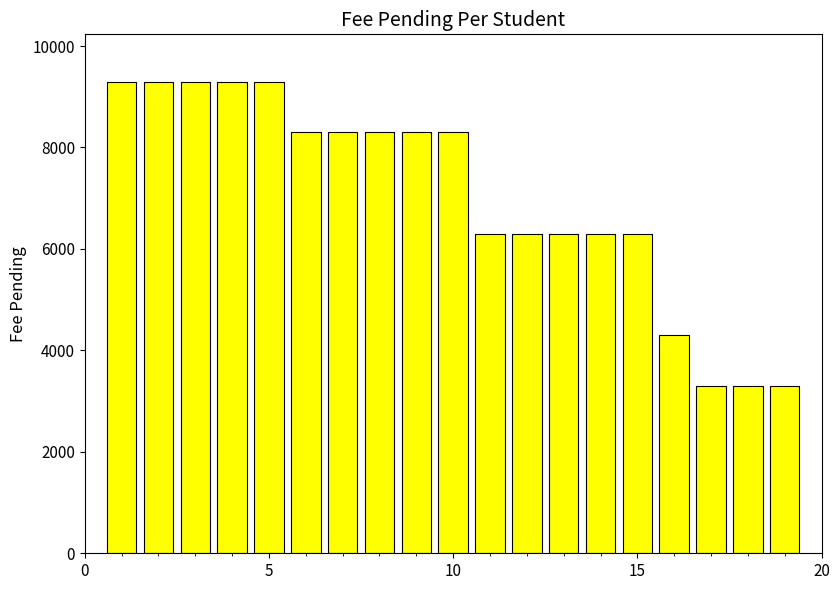

What is the minimum value shown in the chart?

3300